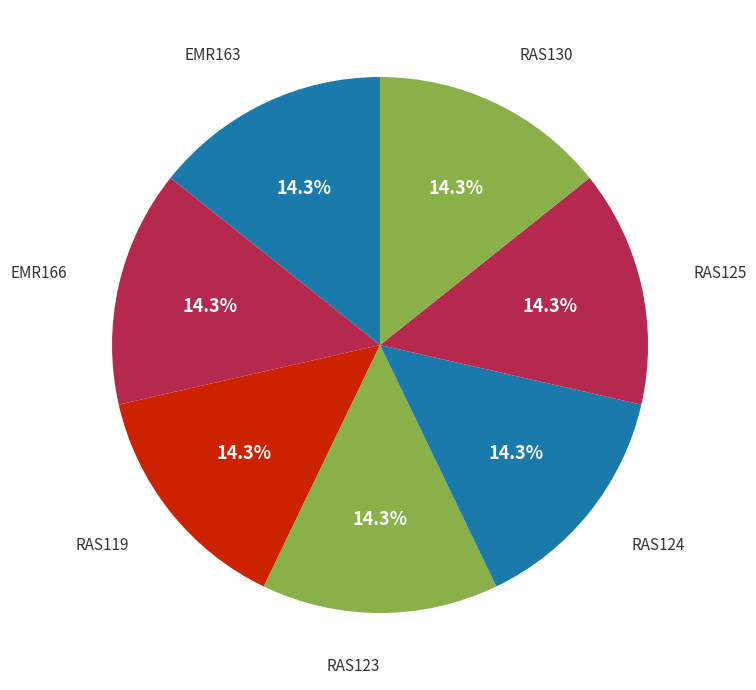

How many segments does this pie chart have?

7